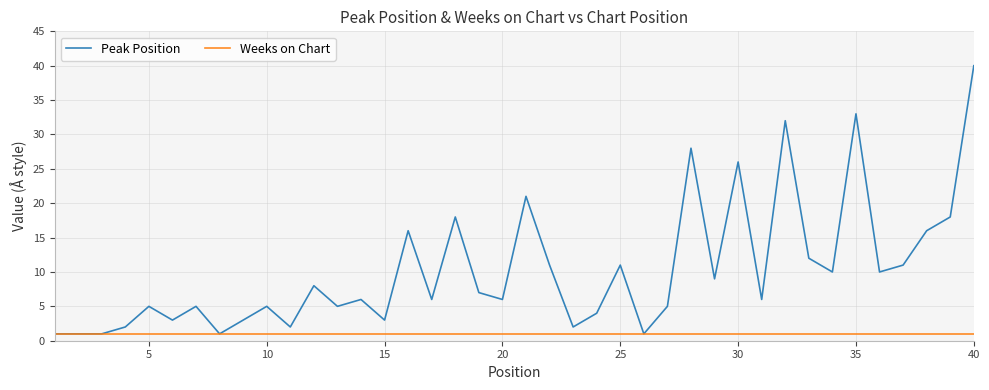

List the series in order of their peak value, lowest first.

Weeks on Chart, Peak Position